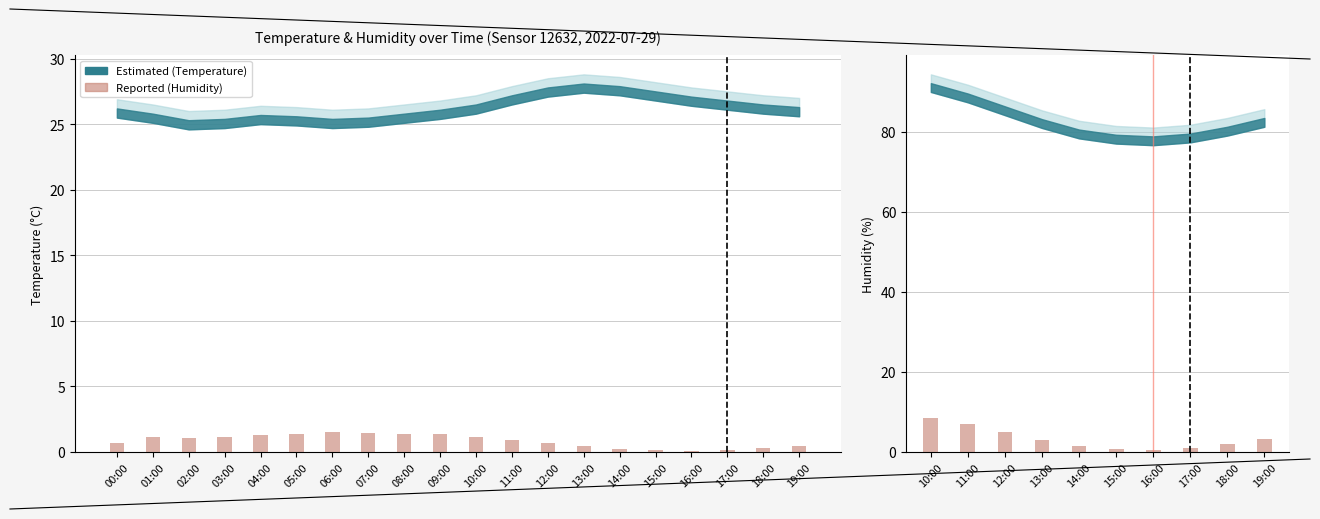

What is the difference between the second highest and second lowest values?

6.2